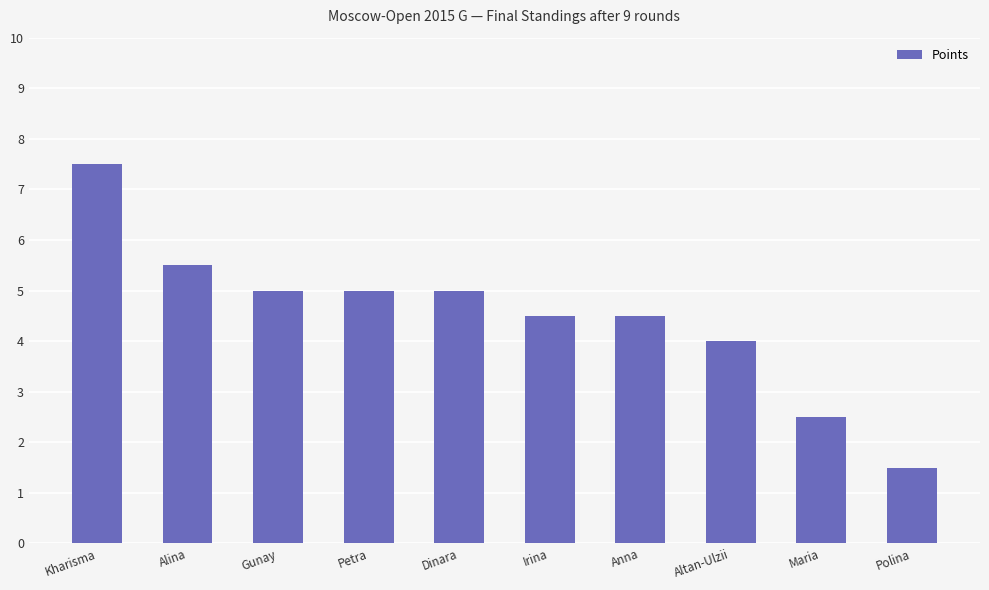

What is the label of the 3rd bar from the right?

Altan-Ulzii